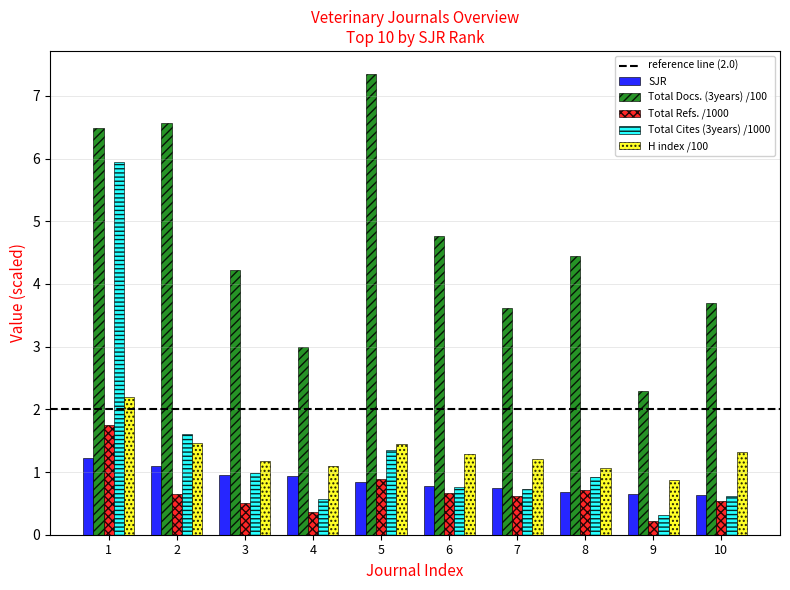

Which label corresponds to the largest value in the chart?

5